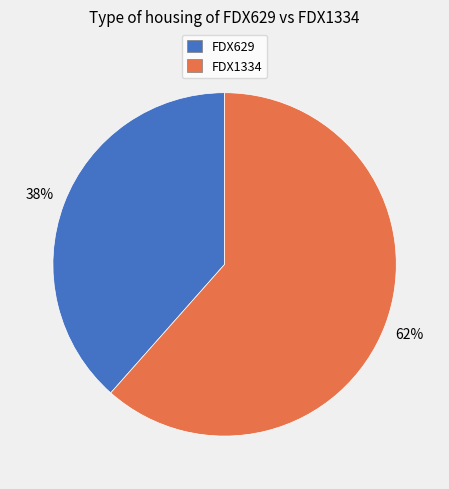

How many segments does this pie chart have?

2